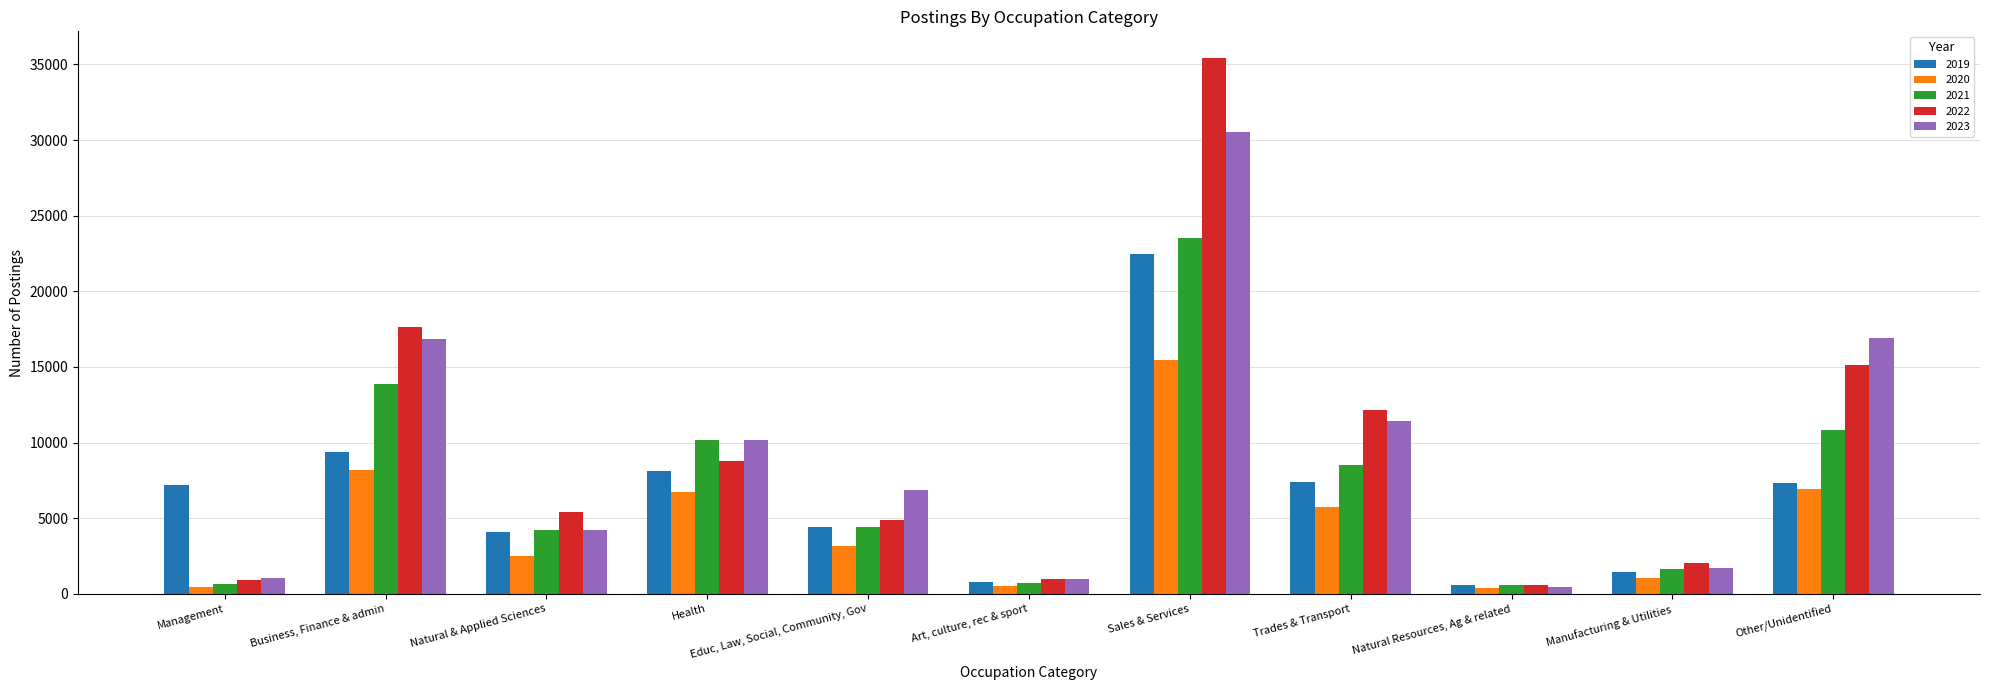

What are all the series names shown in the legend?

2019, 2020, 2021, 2022, 2023